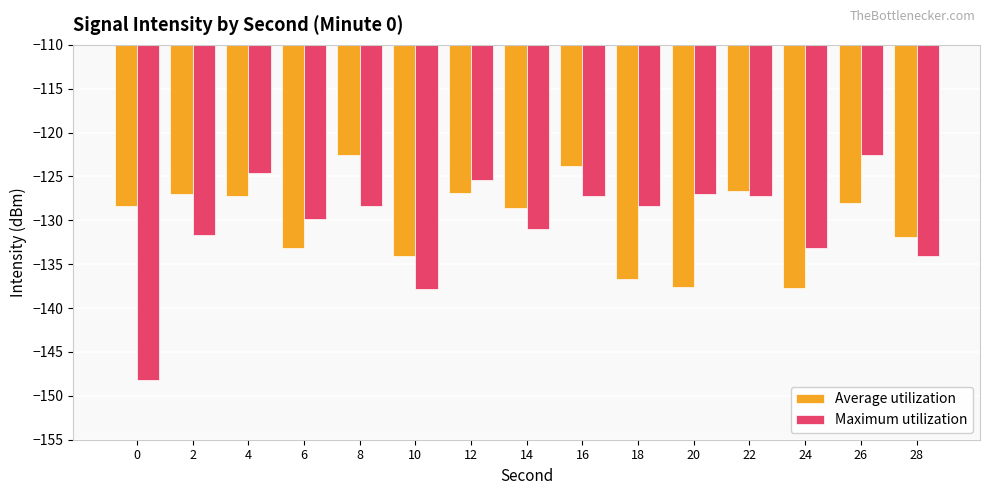

The Maximum utilization series shows -189.3 at 18. True or false?

False